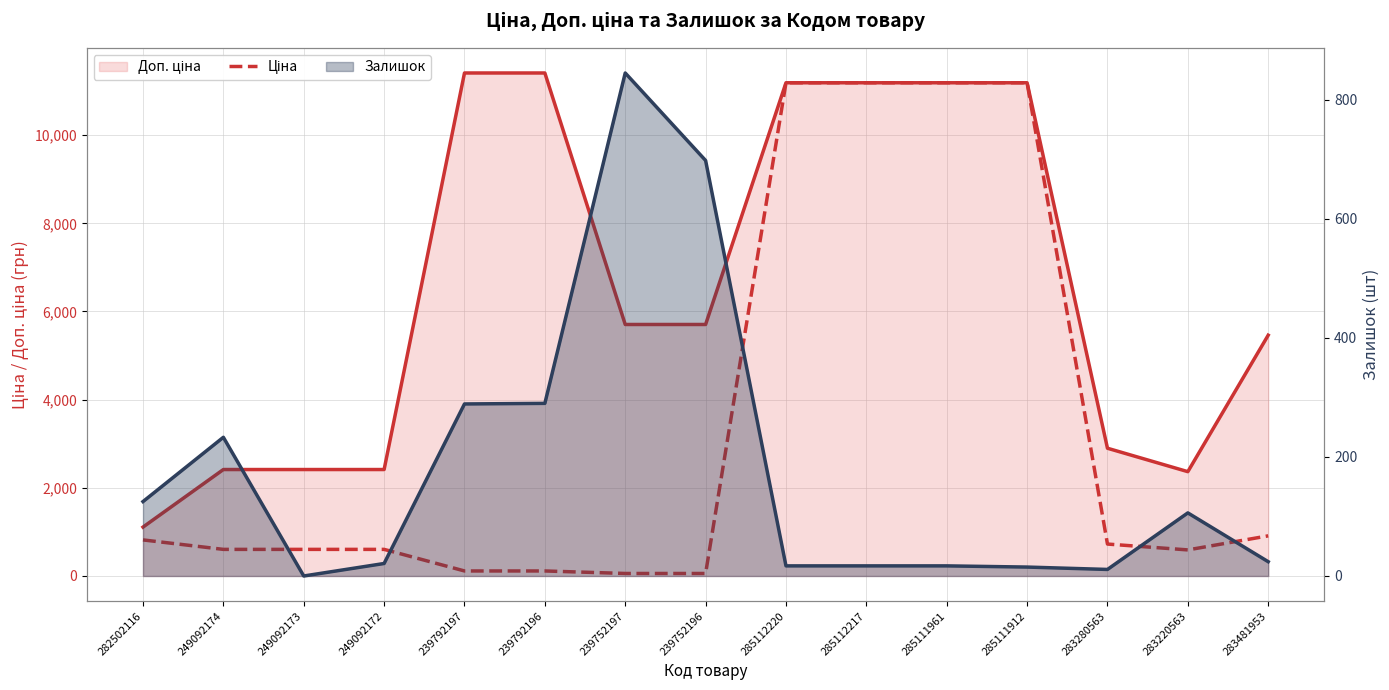

What is the label of the 12th point from the left?

285111912